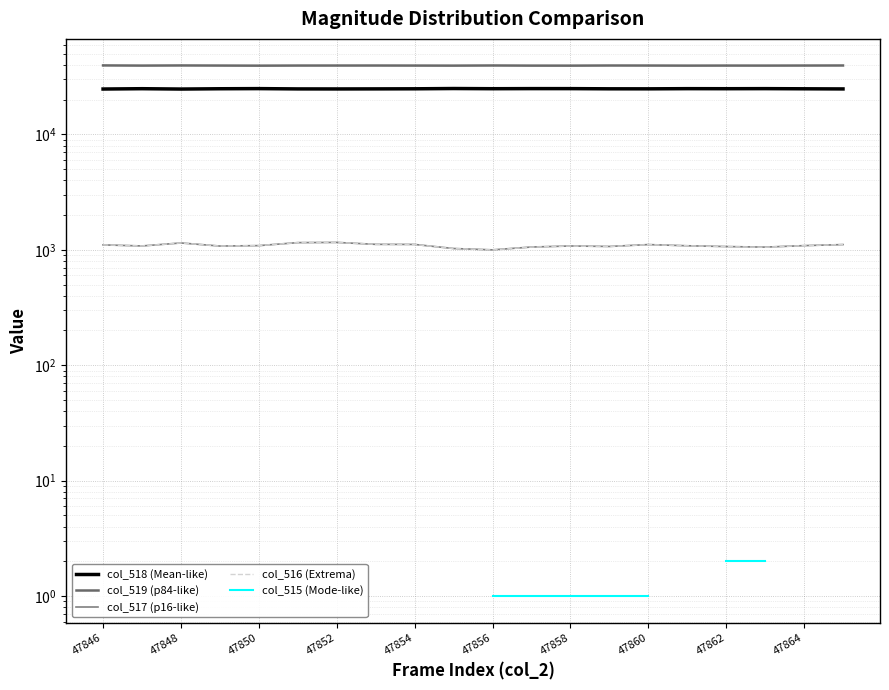

Where is the first local maximum for col_519 (p84-like)?

47848